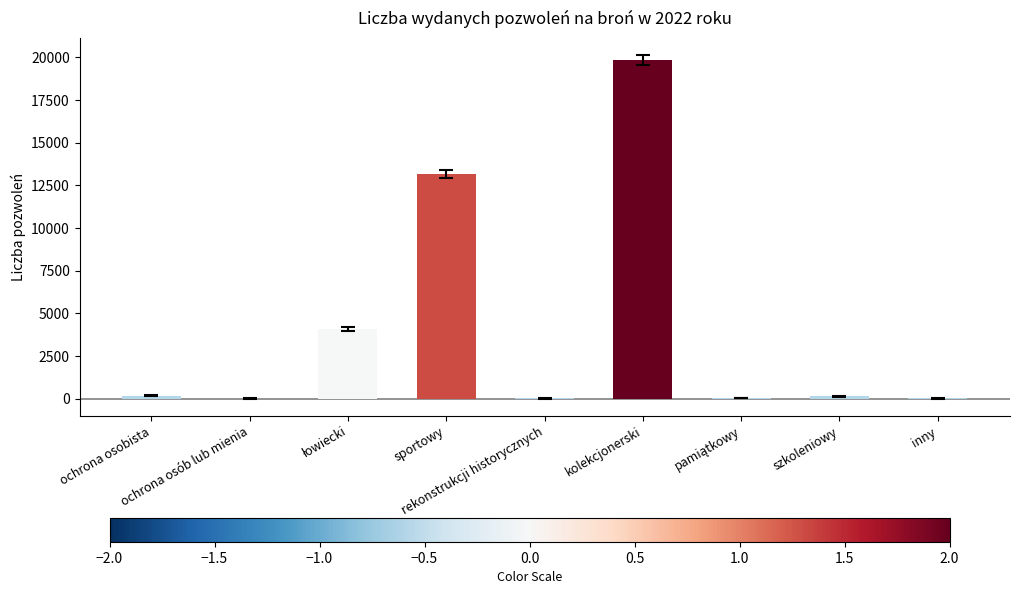

What is the sum of all values?

37402